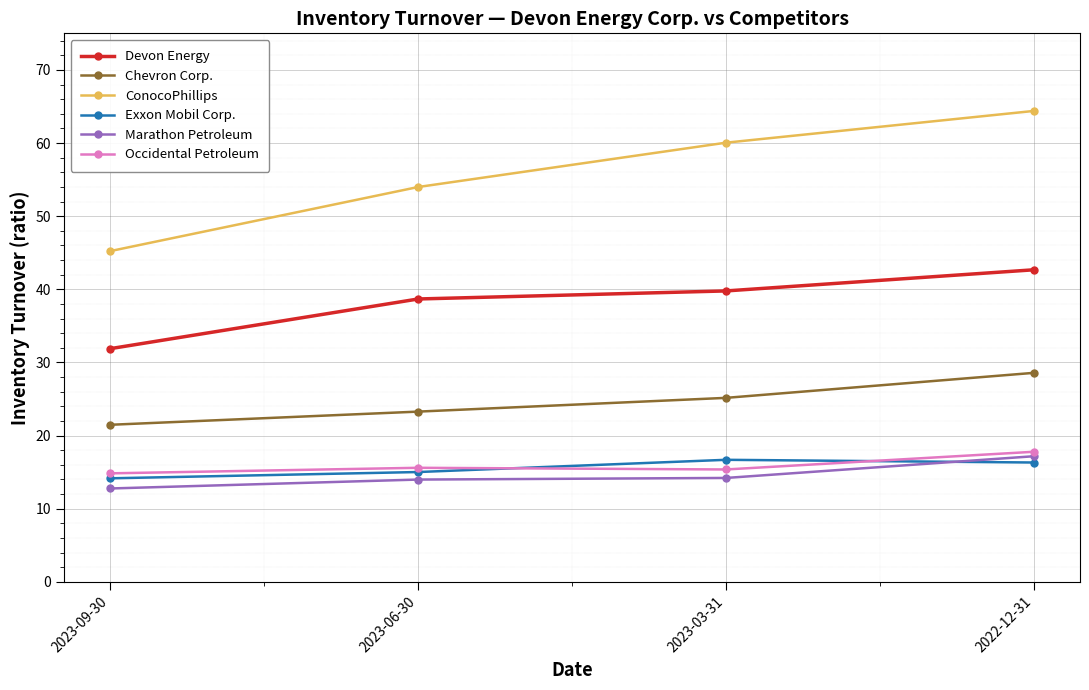

Which series has the largest total across all categories?

ConocoPhillips